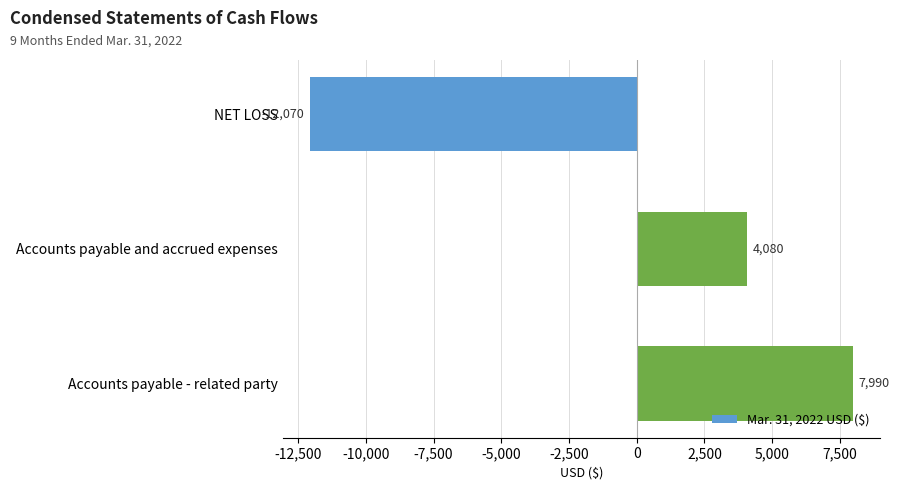

How many values are between -12070 and 7990?

3